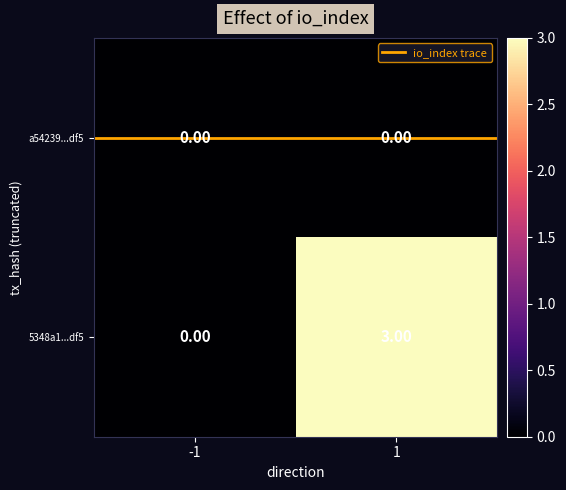

Which series has the largest range (max minus min)?

5348a1...df5